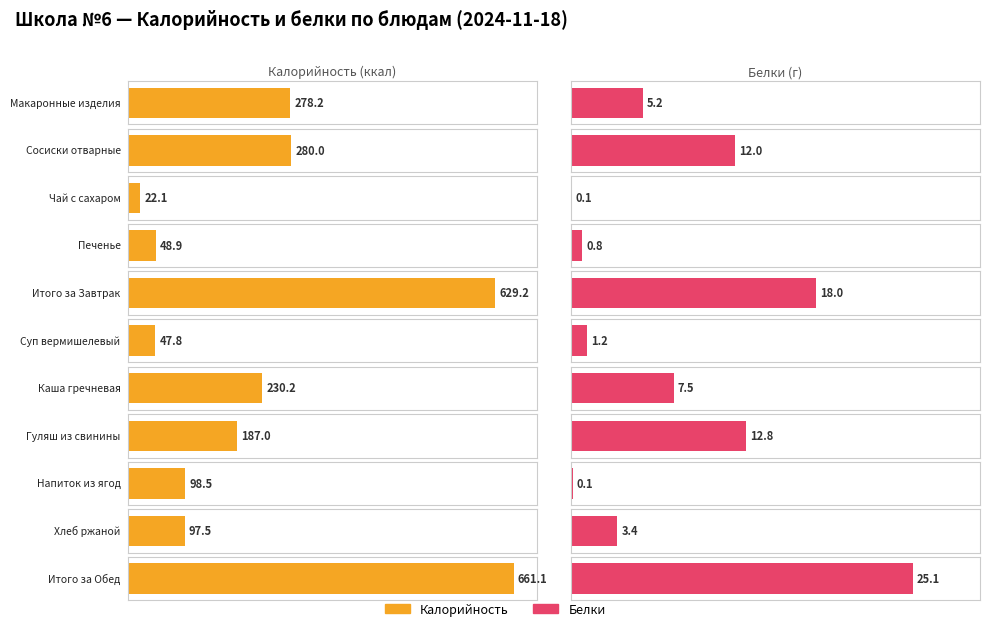

Which series changed the most between Сосиски отварные and Чай с сахаром?

Калорийность